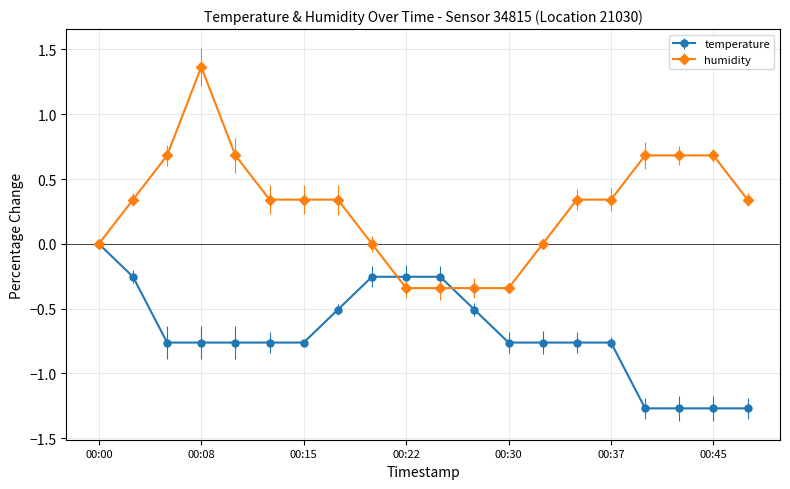

Which series has the widest spread of values?

humidity